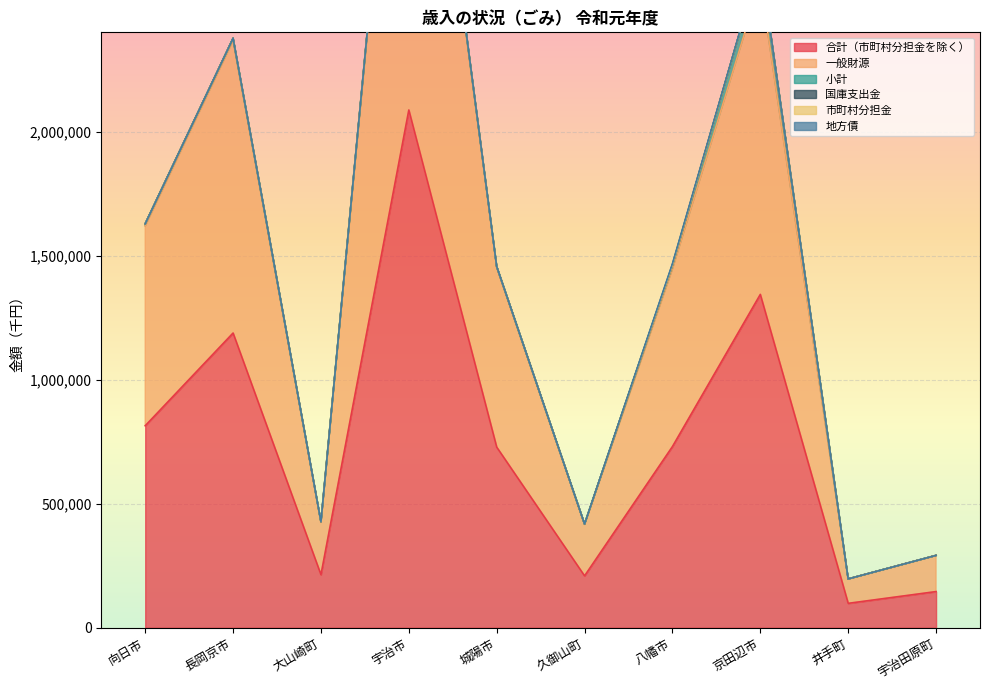

True or false: 合計（市町村分担金を除く） has a value of 1699816 at 長岡京市.

False